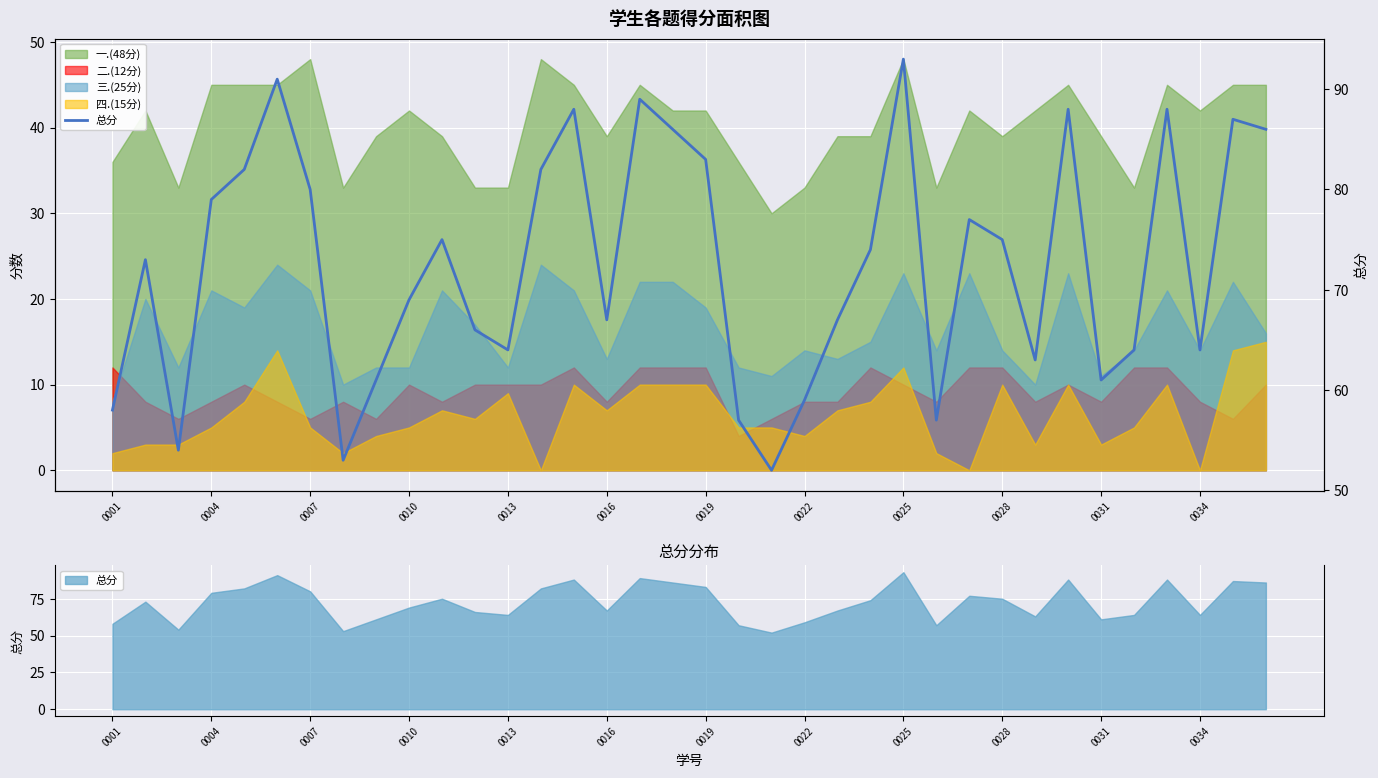

True or false: the data has more than 2 interior local peaks.

True